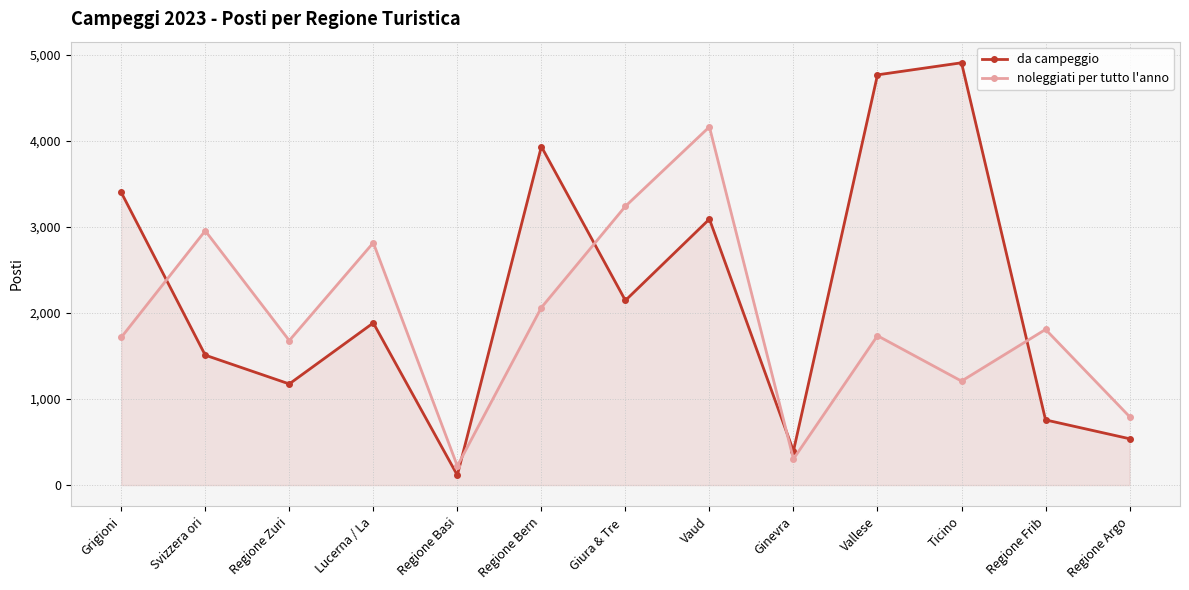

What is the lowest value of the da campeggio series?

115.0